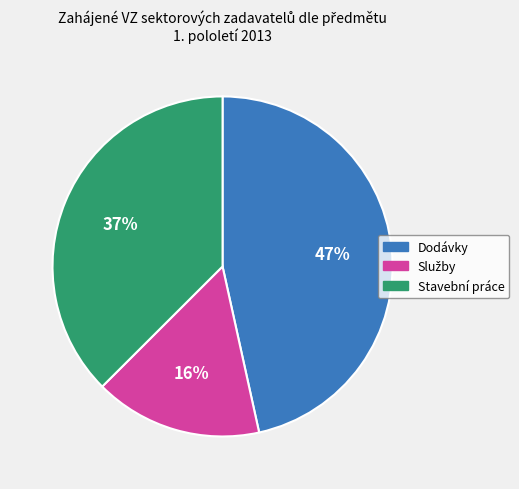

How many segments does this pie chart have?

3